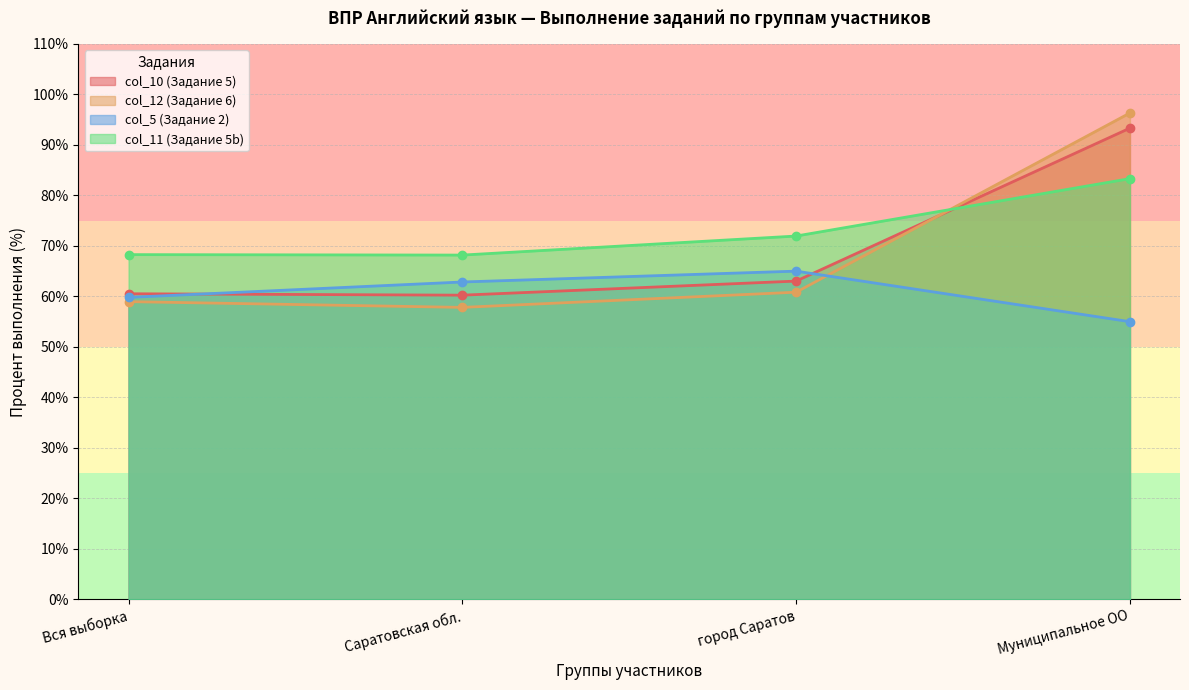

What is the value of the col_10 (Задание 5) point at the 4th from the left?

93.3